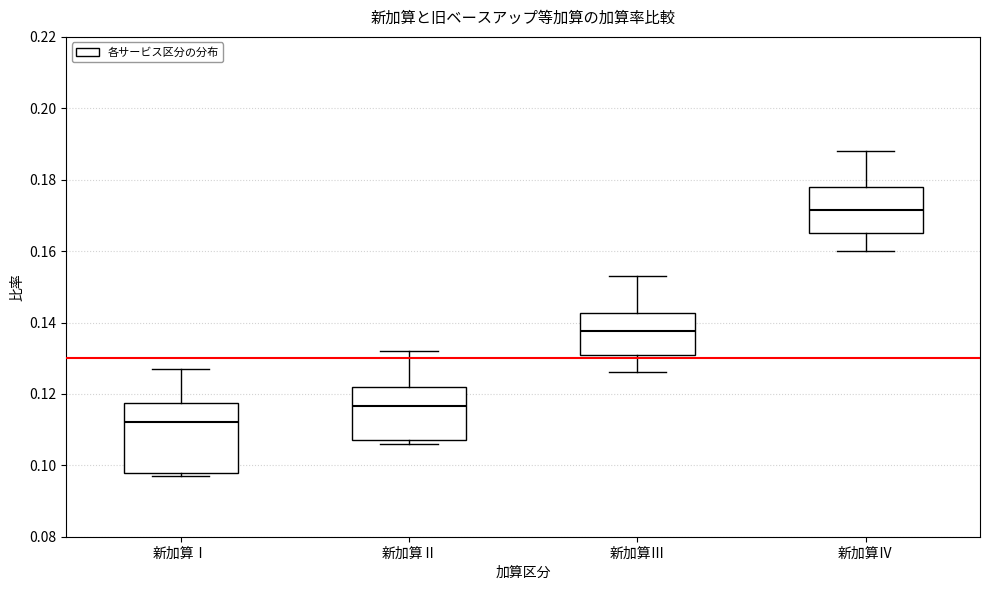

Comparing the boxes themselves (not the whiskers), which one is the tallest?

新加算Ⅰ